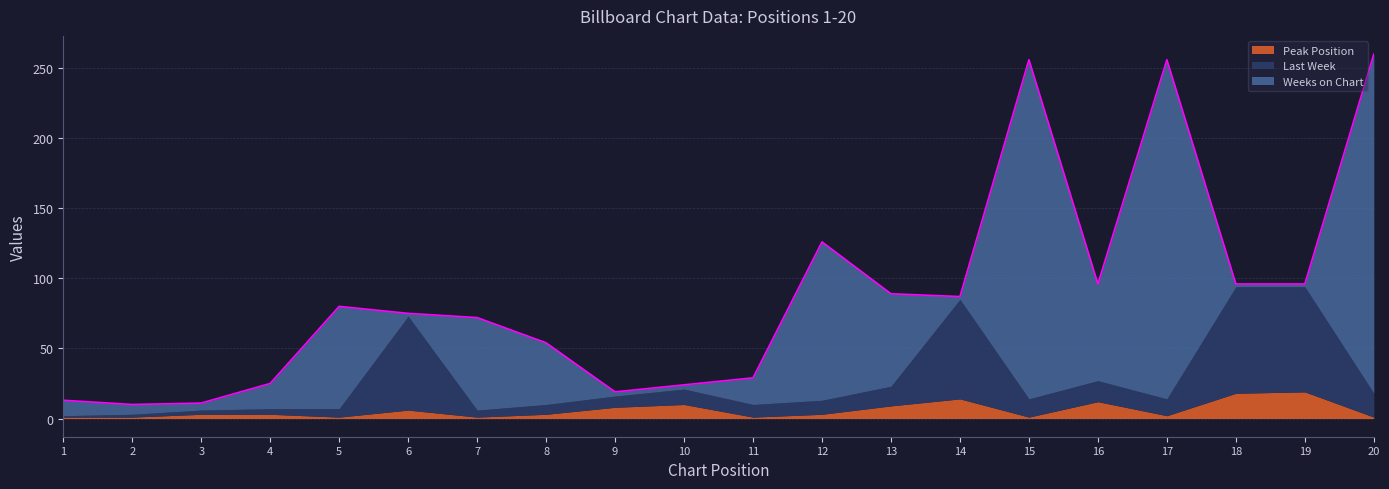

List the series in order of their peak value, lowest first.

Peak Position, Last Week, Weeks on Chart